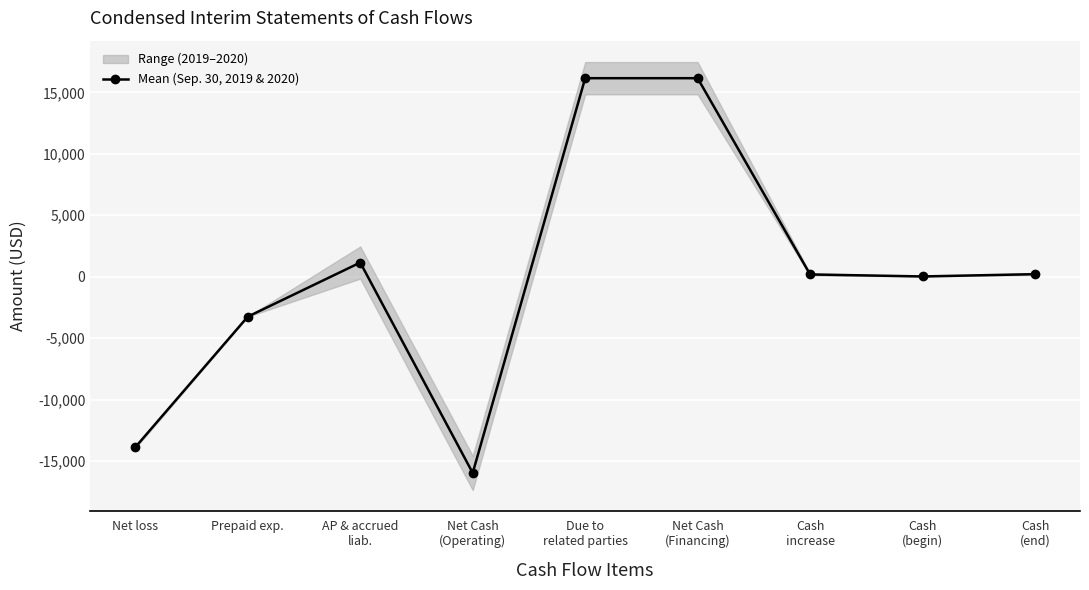

What is the maximum value shown in the chart?

16158.0